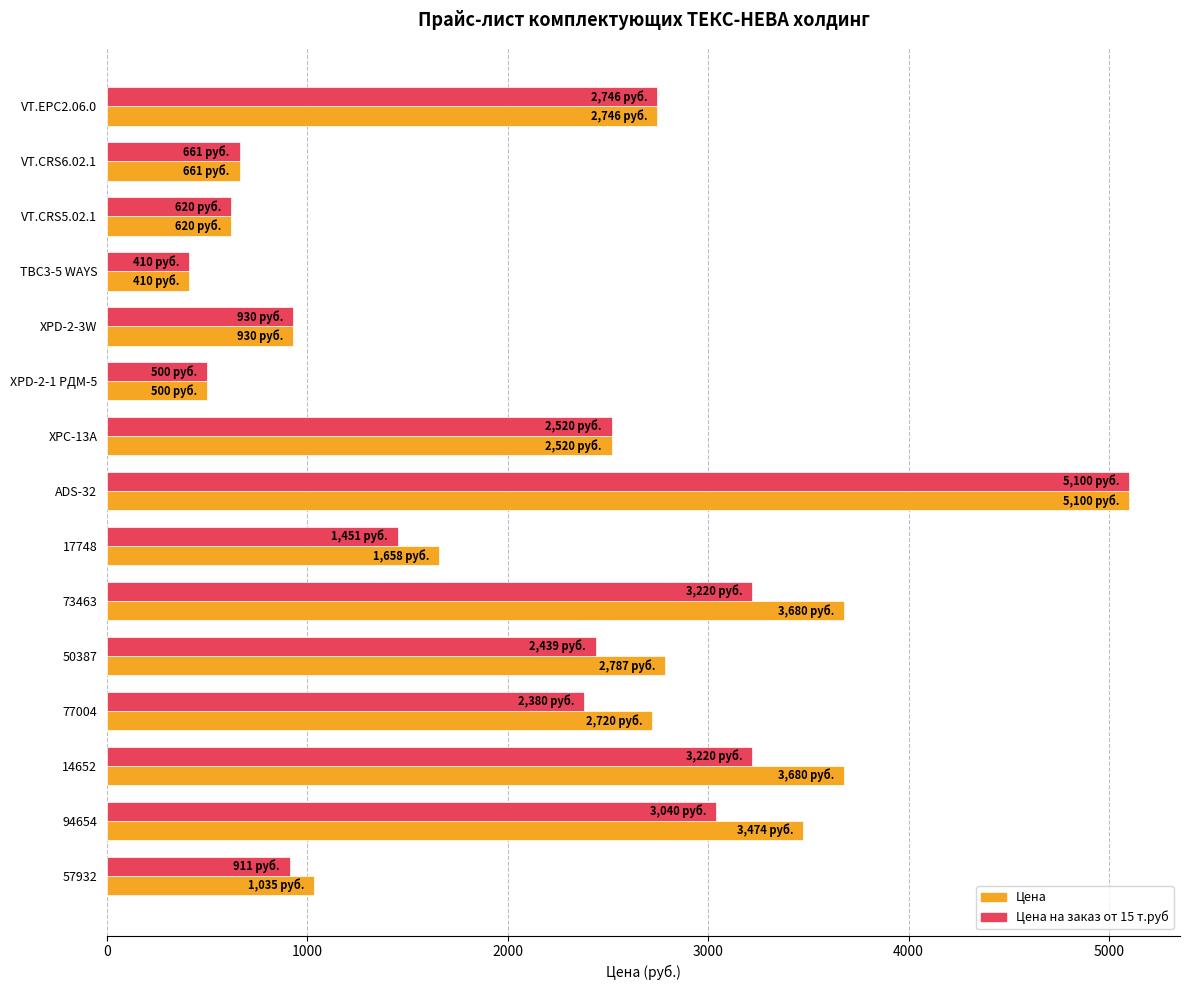

Rank the series at 94654 from highest to lowest value.

Цена, Цена на заказ от 15 т.руб